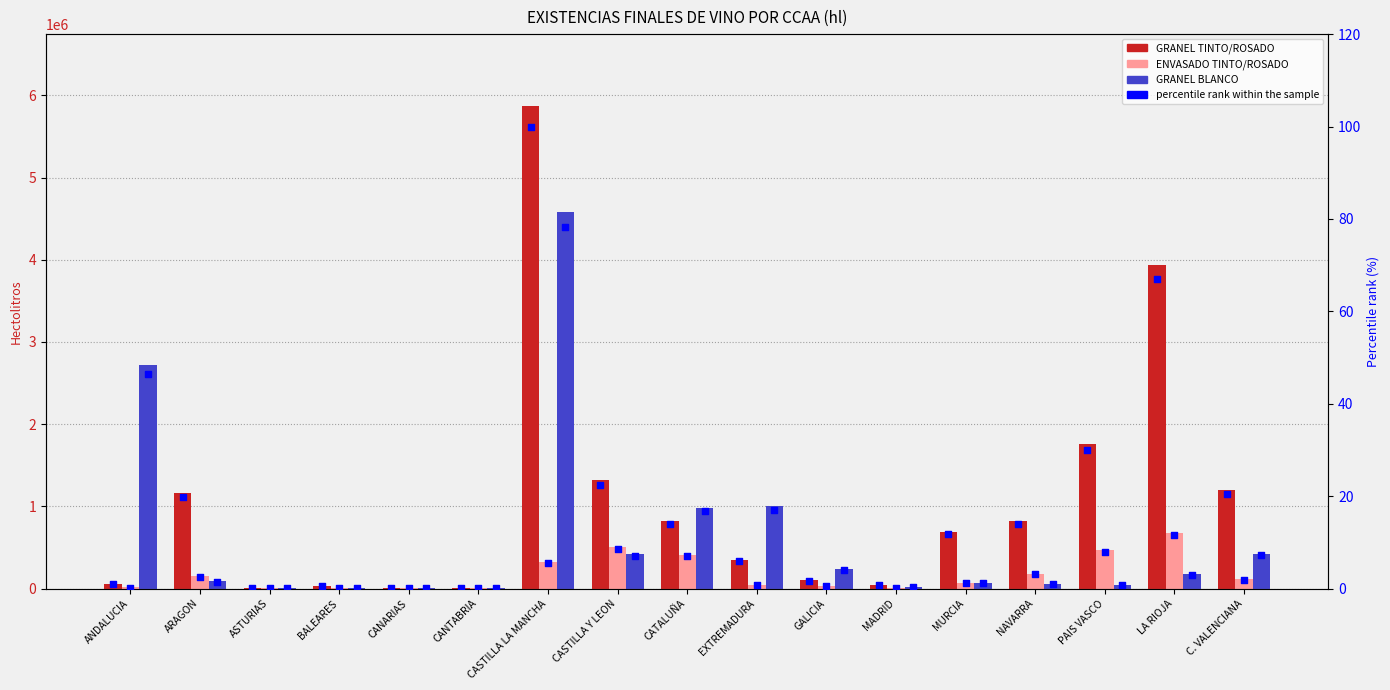

Which series reaches the minimum Y coordinate?

ENVASADO TINTO/ROSADO (pct)